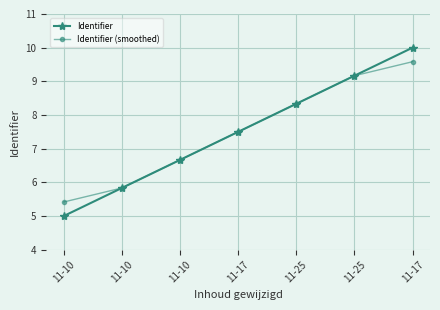

What is the label of the 4th point from the right?

11-17